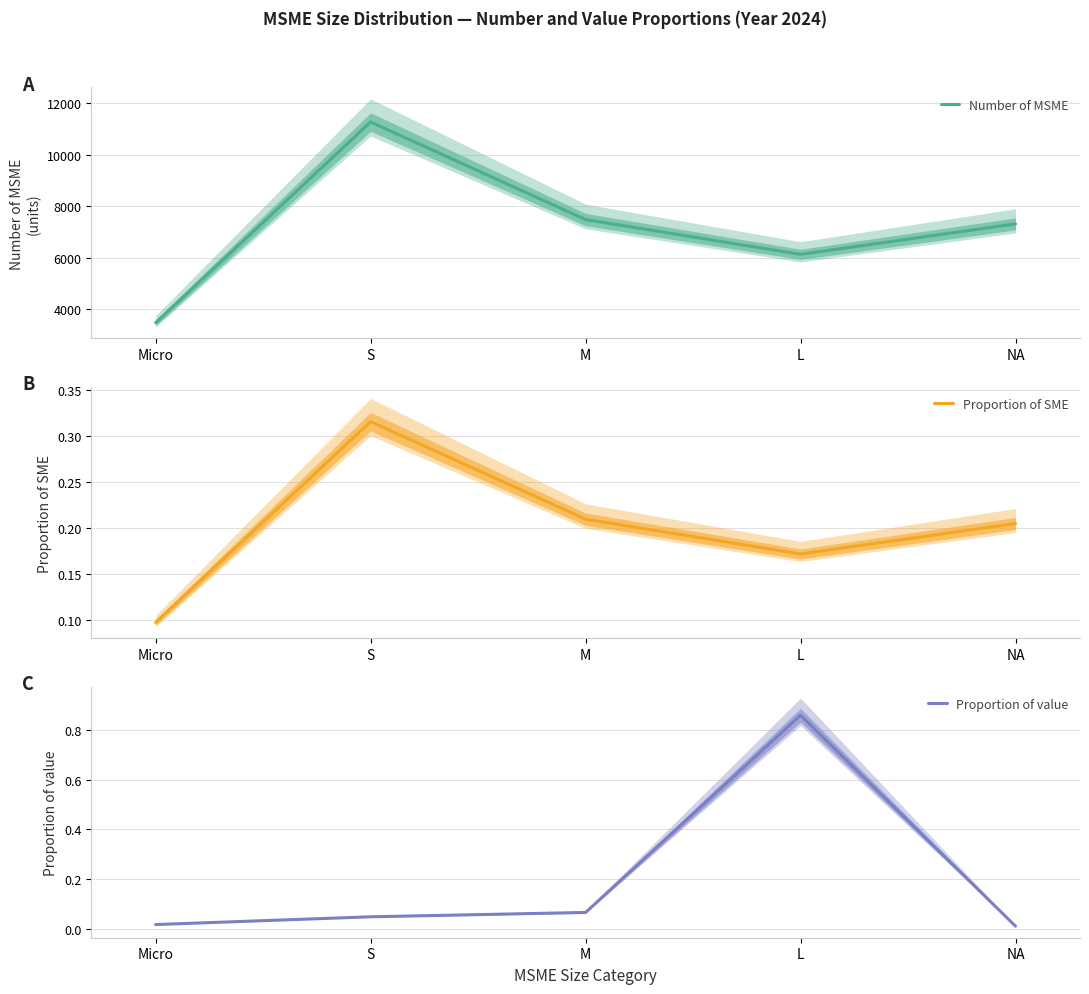

Count the Proportion of SME values in the range 0 to 1.

5